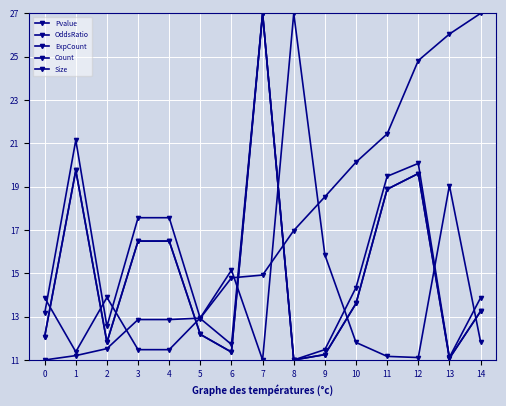

Which series ends up on top after the final intersection of Pvalue and OddsRatio?

Pvalue